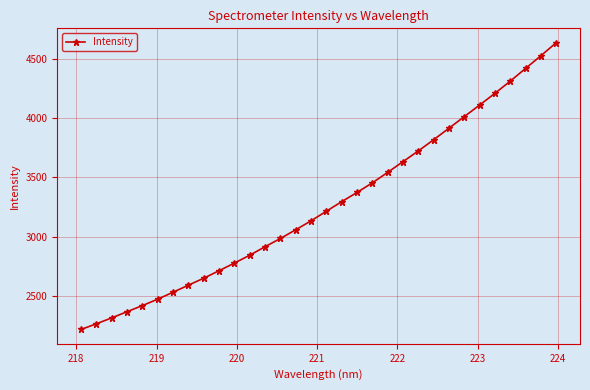

What is the value of the 21st point from the left?

3543.4